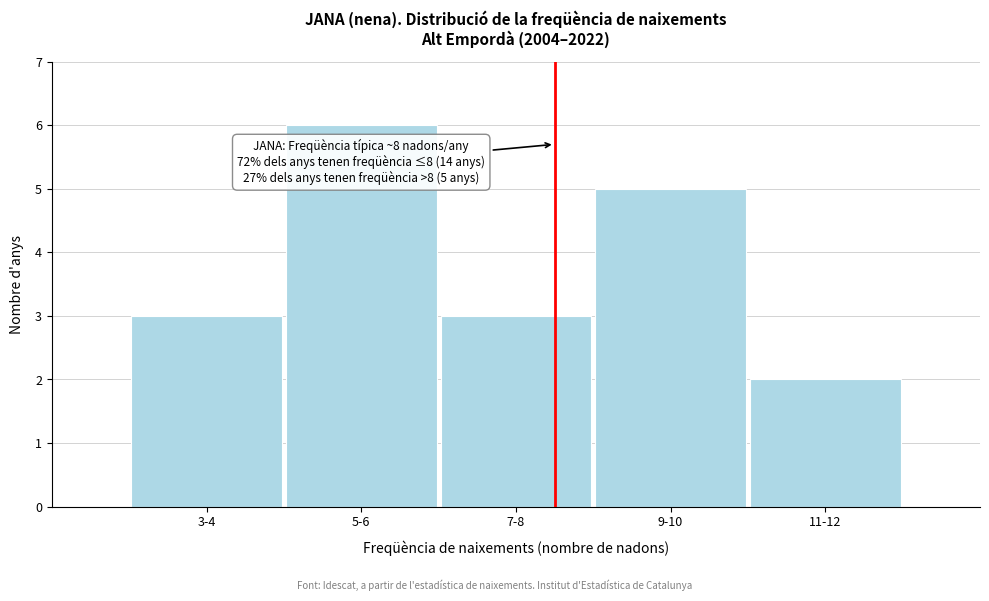

Reading left to right, list all the values displayed in this chart.

3	6	3	5	2